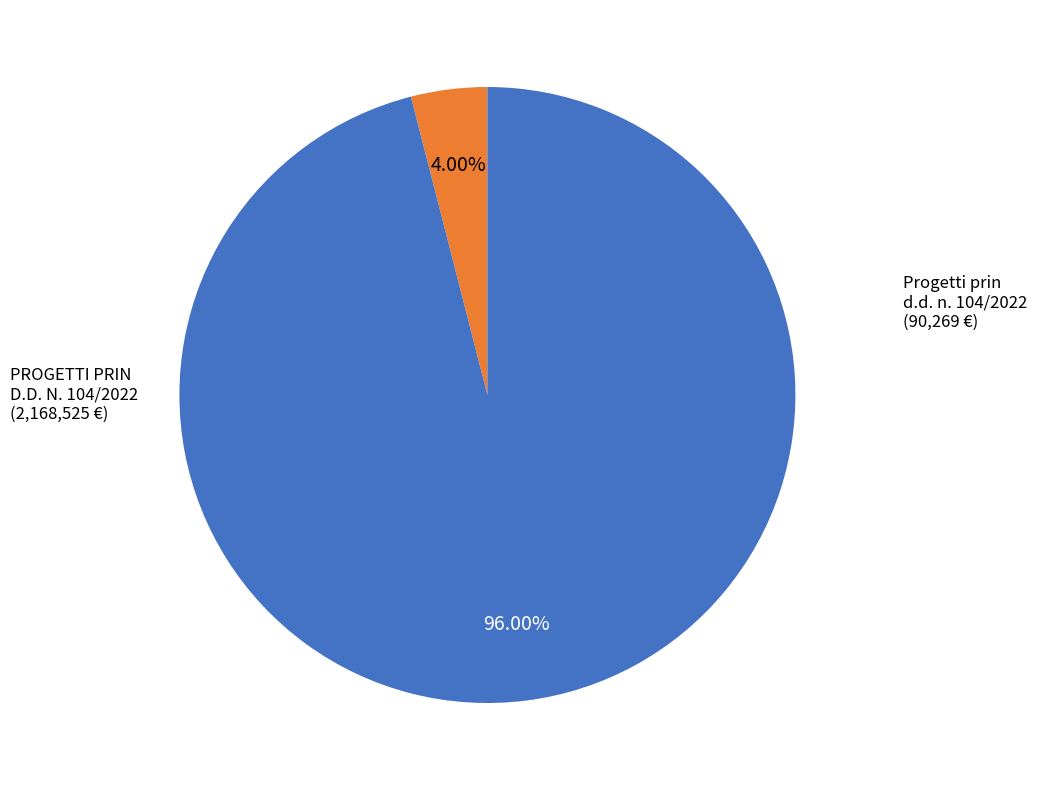

How many segments does this pie chart have?

2